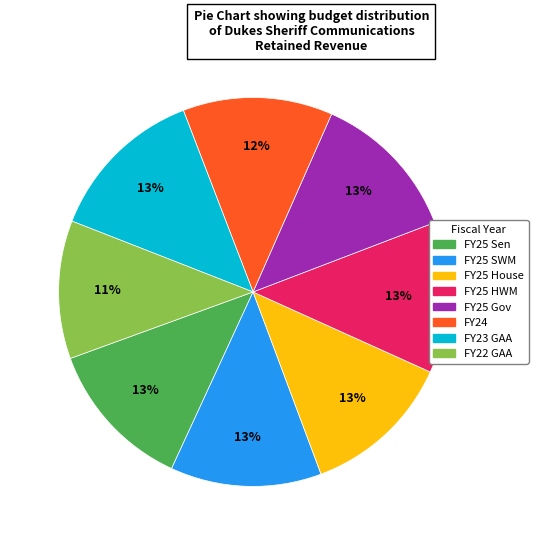

What is the ratio of the value at FY25 Gov to the value at FY25 House?

1.0